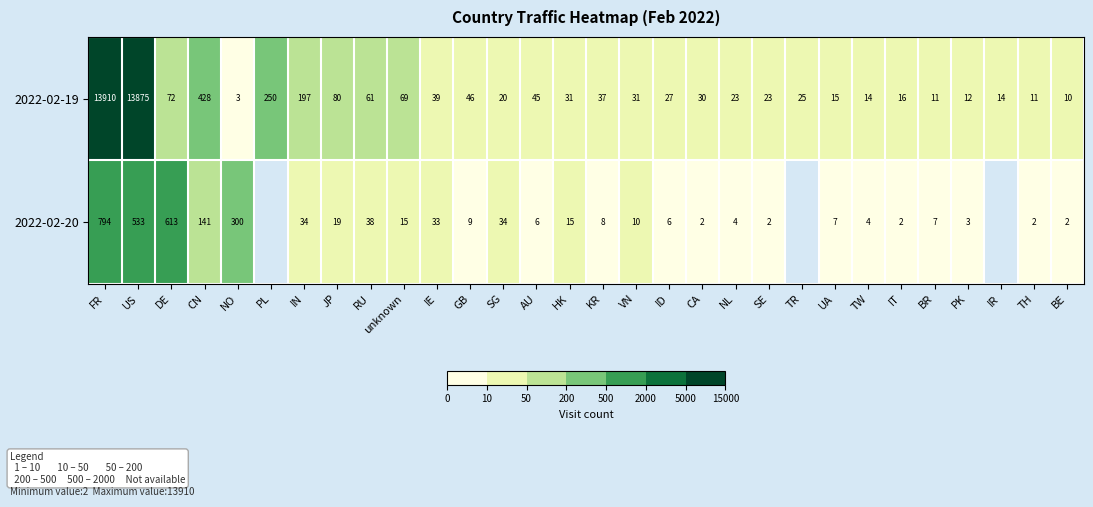

What is the sum of the 2022-02-19 values at HK and CN?

459